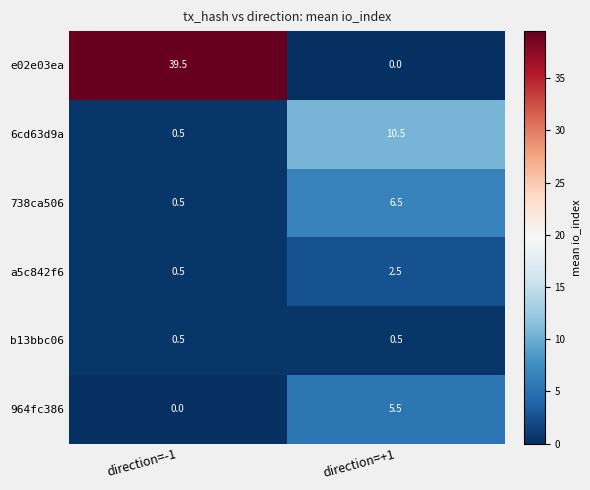

Read the b13bbc06 value at direction=-1.

0.5